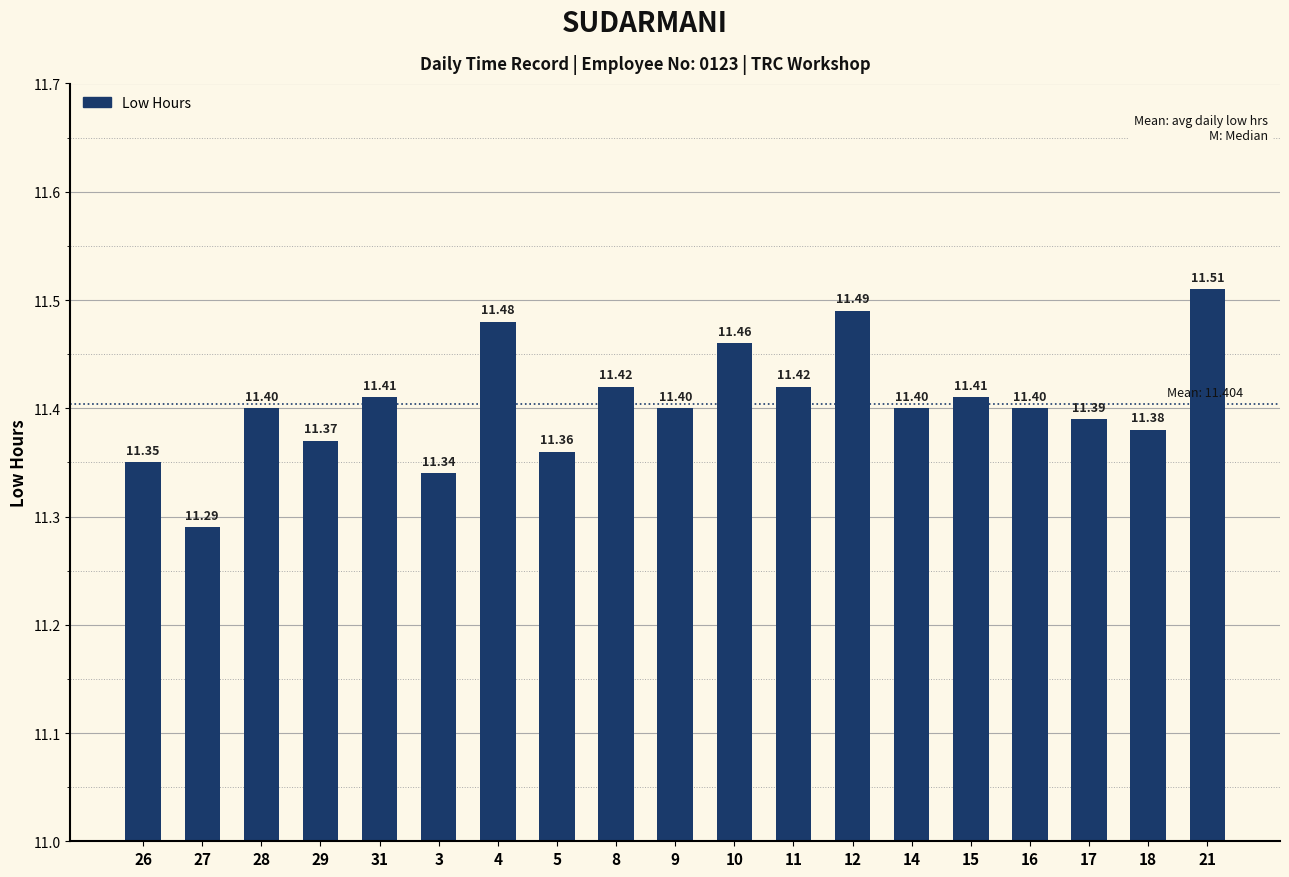

What is the ratio of the value at 21 to the value at 29?

1.0